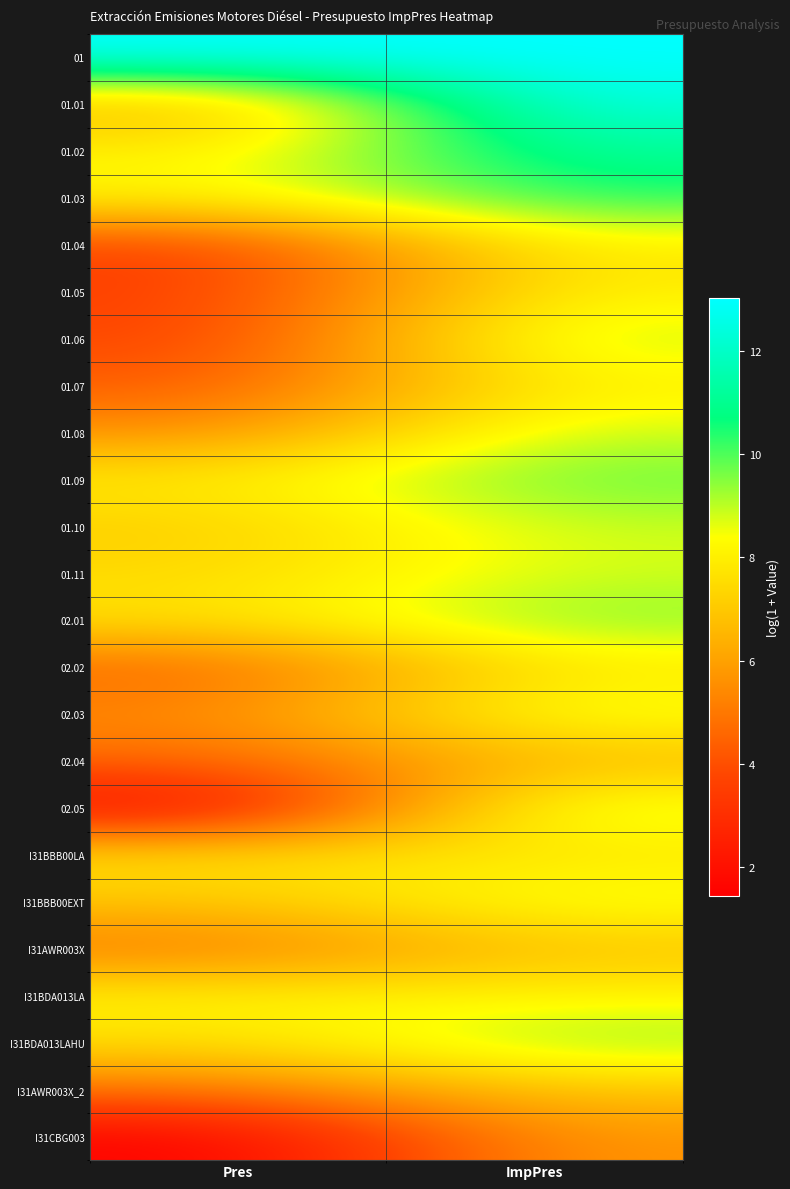

Reading left to right, what are all the values shown in this chart?

01: Pres=13.0	ImpPres=13.0
01.01: Pres=6.2	ImpPres=12.6
01.02: Pres=8.0	ImpPres=11.2
01.03: Pres=8.2	ImpPres=10.4
01.04: Pres=3.5	ImpPres=8.0
01.05: Pres=3.6	ImpPres=8.0
01.06: Pres=3.6	ImpPres=9.1
01.07: Pres=4.3	ImpPres=8.1
01.08: Pres=5.5	ImpPres=8.9
01.09: Pres=7.9	ImpPres=9.8
01.10: Pres=7.1	ImpPres=8.9
01.11: Pres=7.4	ImpPres=8.8
02.01: Pres=7.6	ImpPres=9.6
02.02: Pres=4.5	ImpPres=7.8
02.03: Pres=5.4	ImpPres=8.8
02.04: Pres=4.6	ImpPres=6.5
02.05: Pres=1.5	ImpPres=9.1
I31BBB00LA: Pres=7.7	ImpPres=7.7
I31BBB00EXT: Pres=6.9	ImpPres=8.7
I31AWR003X: Pres=4.9	ImpPres=6.8
I31BDA013LA: Pres=8.2	ImpPres=8.2
I31BDA013LAHU: Pres=7.5	ImpPres=9.5
I31AWR003X_2: Pres=4.9	ImpPres=7.0
I31CBG003: Pres=1.4	ImpPres=5.8